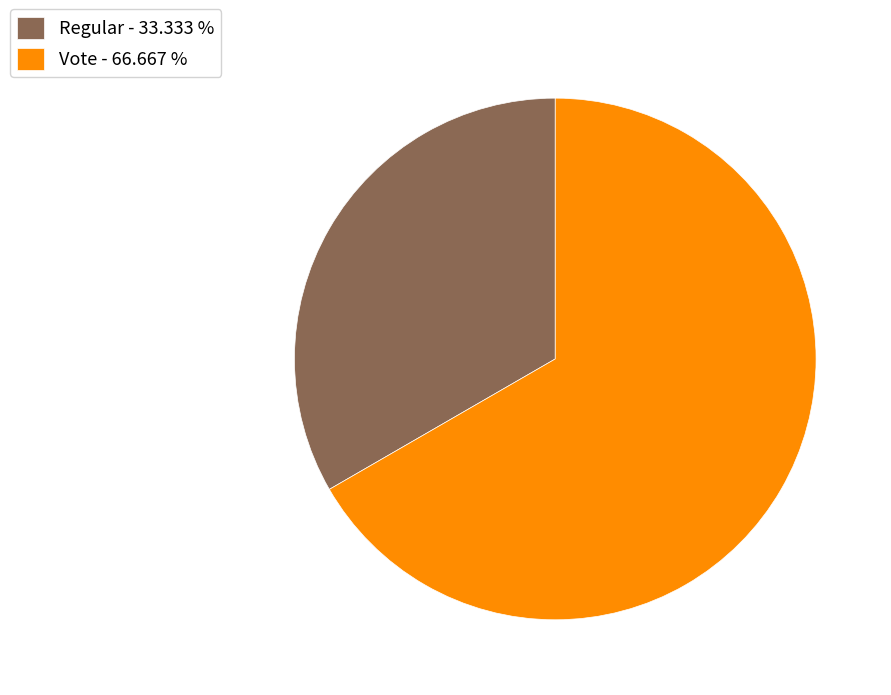

Between Regular and Vote, which is larger?

Vote